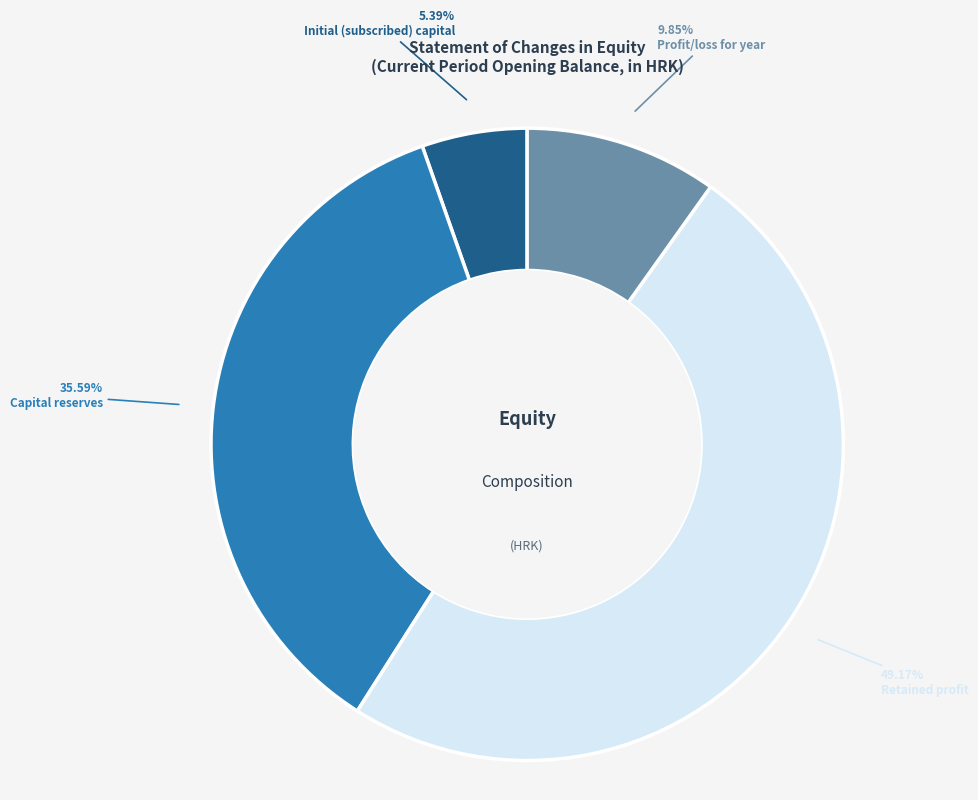

Rank the categories by value from lowest to highest.

Initial (subscribed) capital, Profit/loss for year, Capital reserves, Retained profit